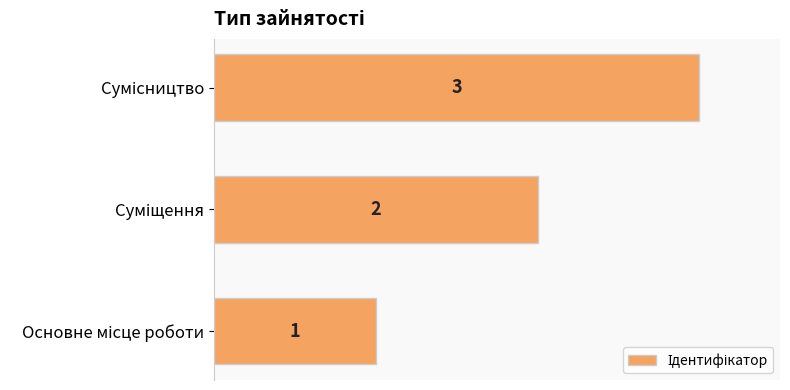

How many values are between 1 and 3?

3